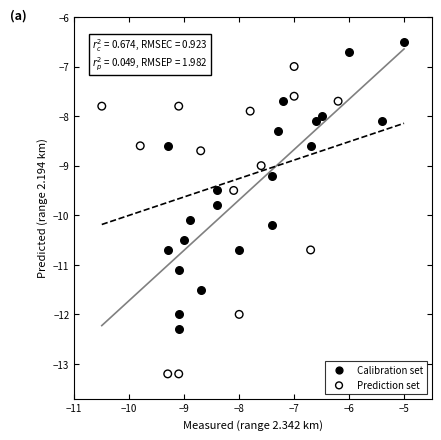

Which series reaches the minimum Y coordinate?

Prediction set